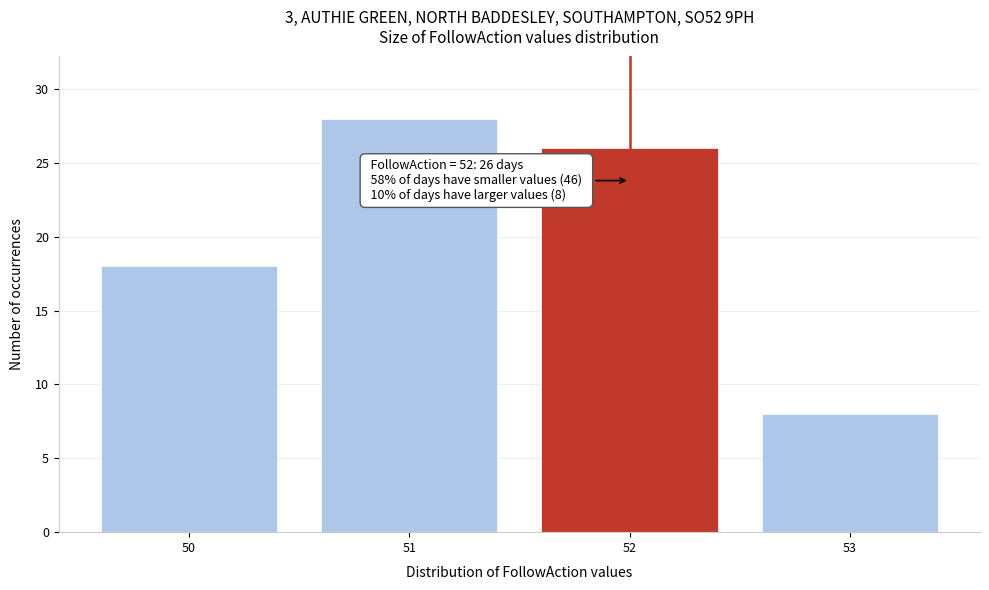

Over which range of the x-axis is the bar tallest?

50.5 to 51.5